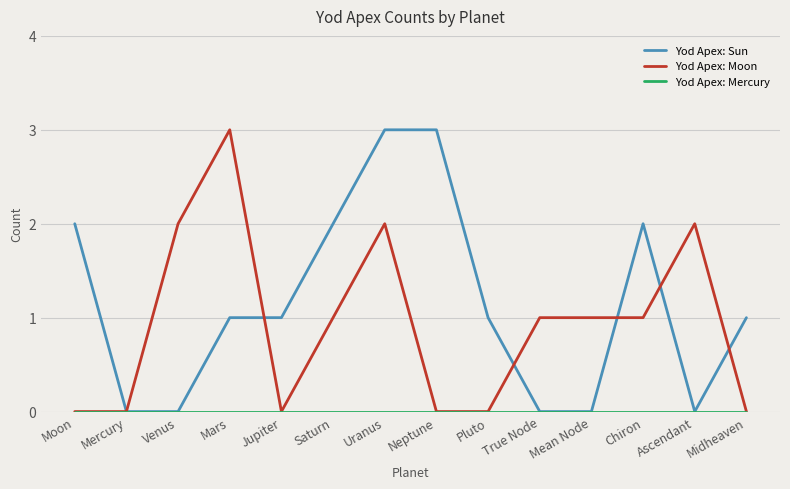

Which series has the largest total across all categories?

Yod Apex: Sun